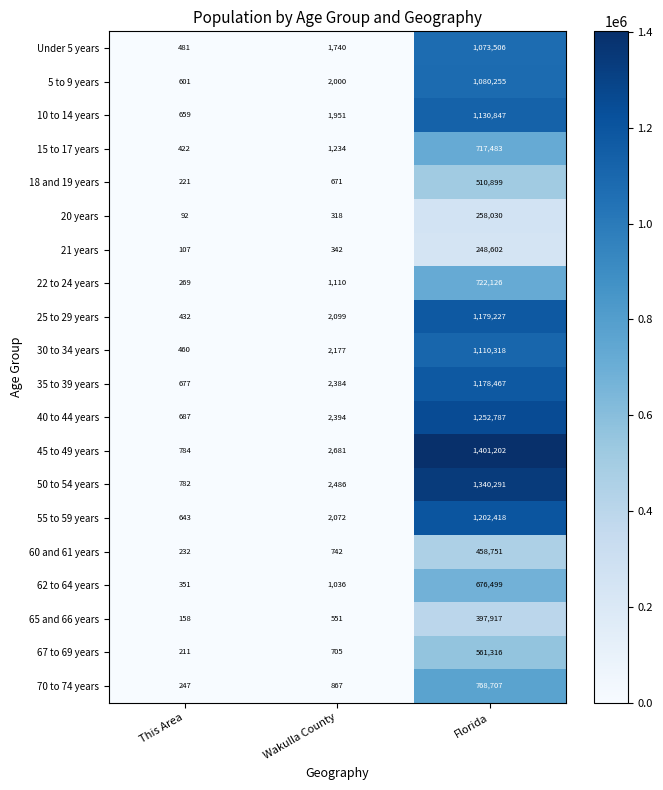

What is the difference between the highest and lowest values at Wakulla County?

2363